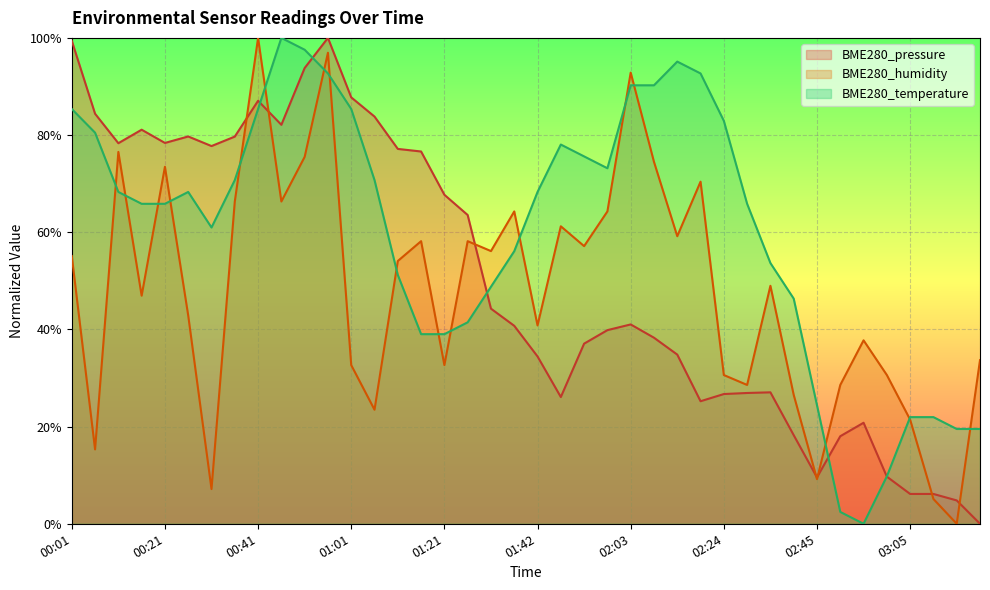

Rank the categories by BME280_pressure value from lowest to highest.

03:20, 03:15, 03:05, 03:10, 02:45, 03:00, 02:50, 02:40, 02:55, 02:18, 01:47, 02:24, 02:29, 02:34, 01:42, 02:13, 01:52, 02:08, 01:57, 01:37, 02:03, 01:31, 01:26, 01:21, 01:16, 01:11, 00:31, 00:11, 00:21, 00:36, 00:26, 00:16, 00:46, 01:06, 00:06, 00:41, 01:01, 00:51, 00:01, 00:56